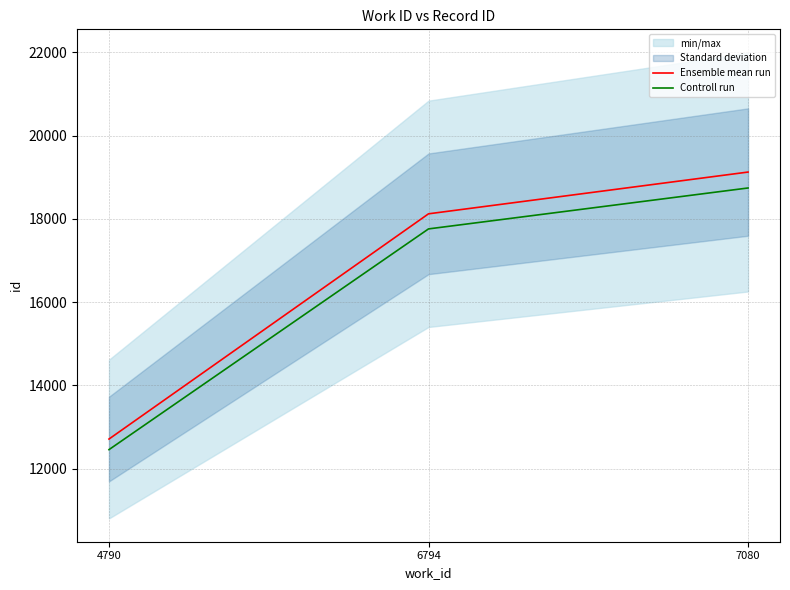

What is the minimum value for Controll run?

12457.8